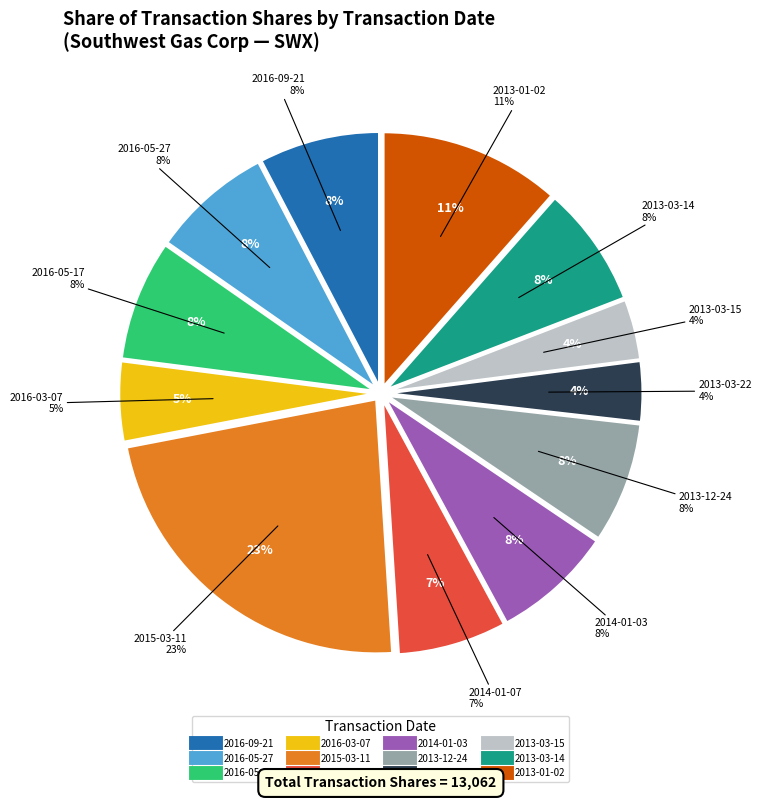

Is there any slice that represents more than half of the pie?

No